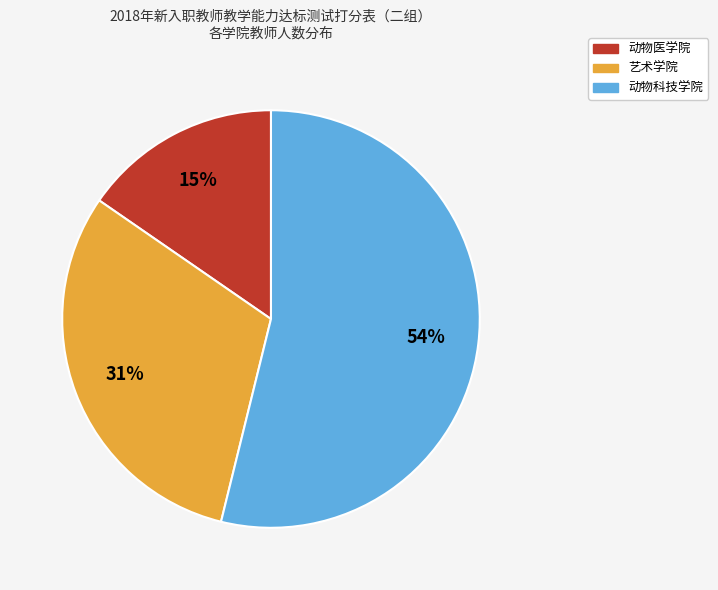

Which category has the biggest portion of the pie?

动物科技学院